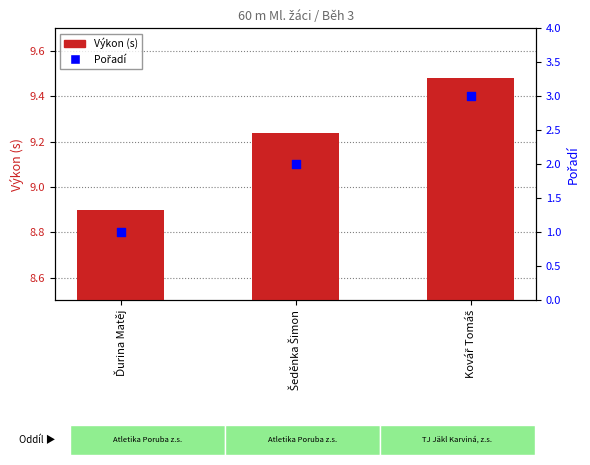

At how many categories does at least one series exceed 3?

3